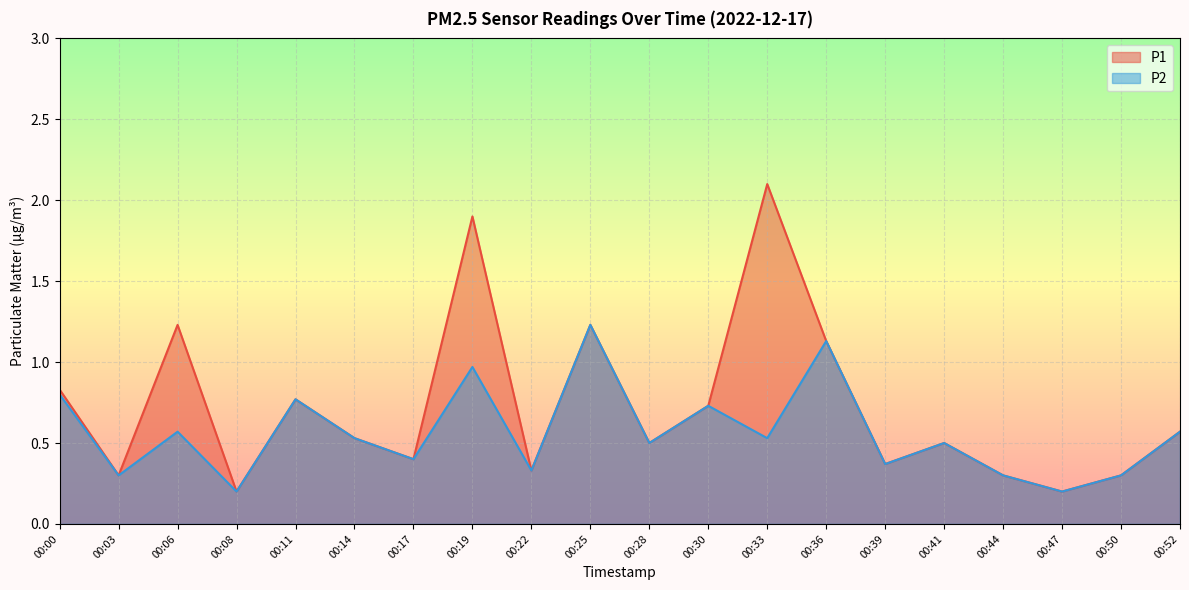

True or false: P2 and P1 intersect in this chart.

False